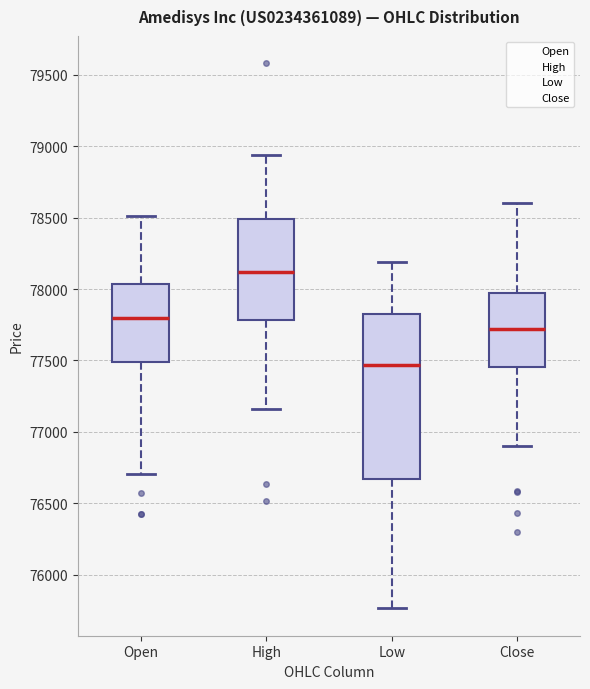

Which box is the tallest, from its lower edge to its upper edge?

Low